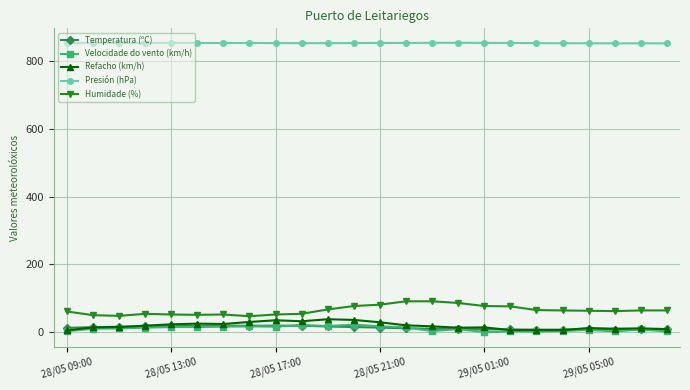

True or false: Velocidade do vento (km/h) has more than 2 points higher than both neighbors.

True